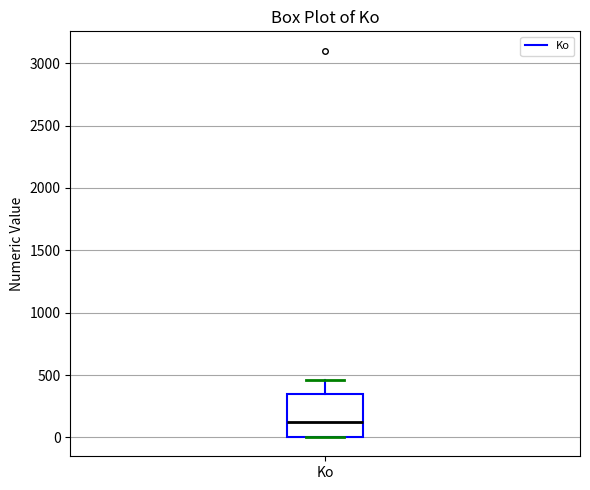

Where is the lower edge of the box for Ko on the y-axis? The values are not printed on the chart, so give them approximately, as read against the axis.

0